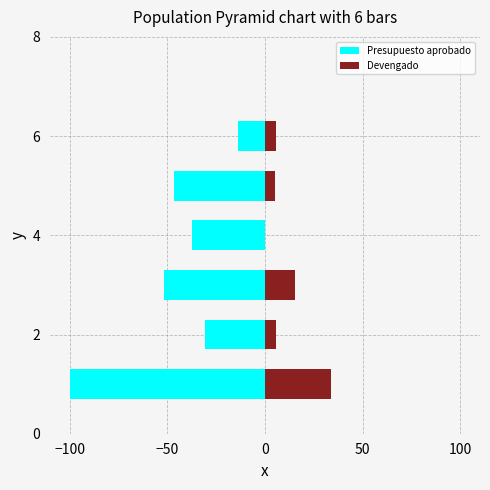

What is the value of the Devengado bar at the 5th from the left?

5.3